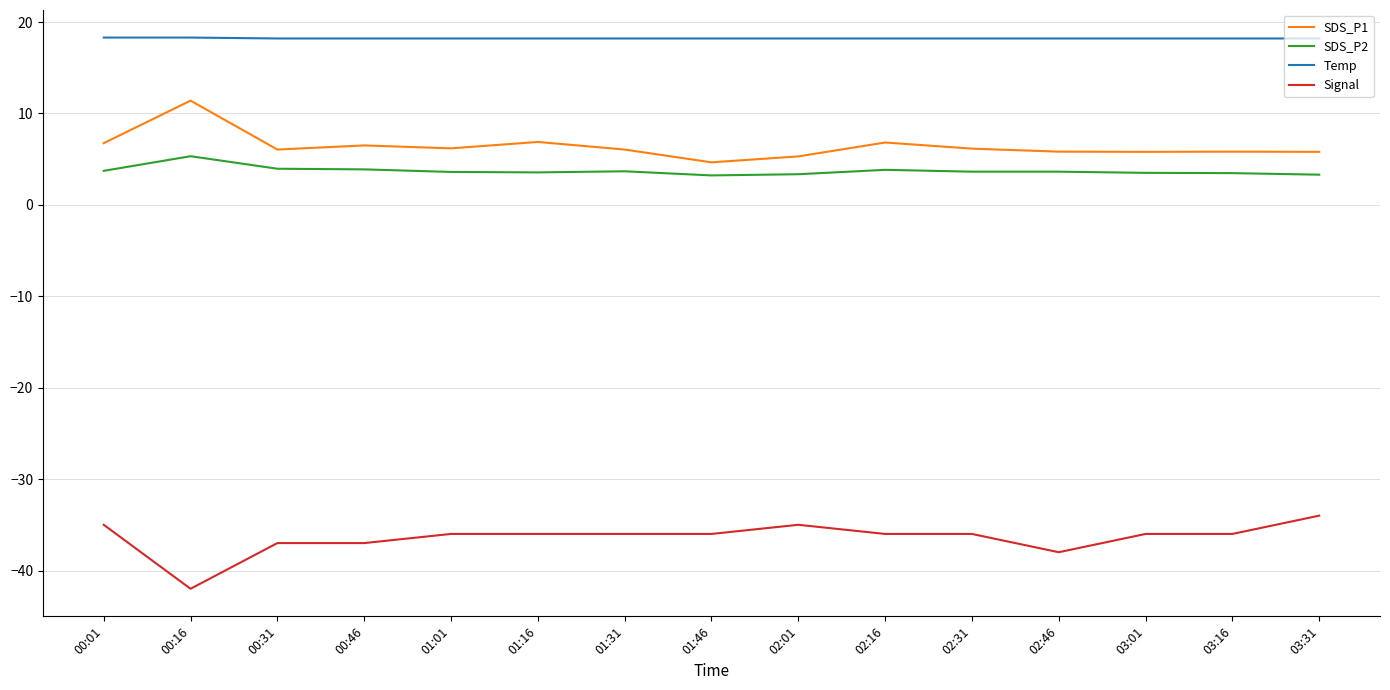

What are all the series names shown in the legend?

SDS_P1, SDS_P2, Temp, Signal